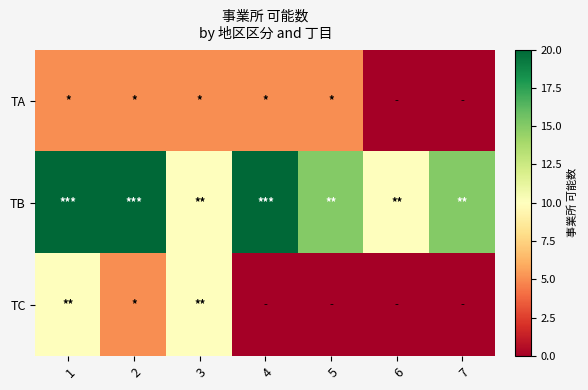

Rank the series at 6 from highest to lowest value.

TB, TA, TC